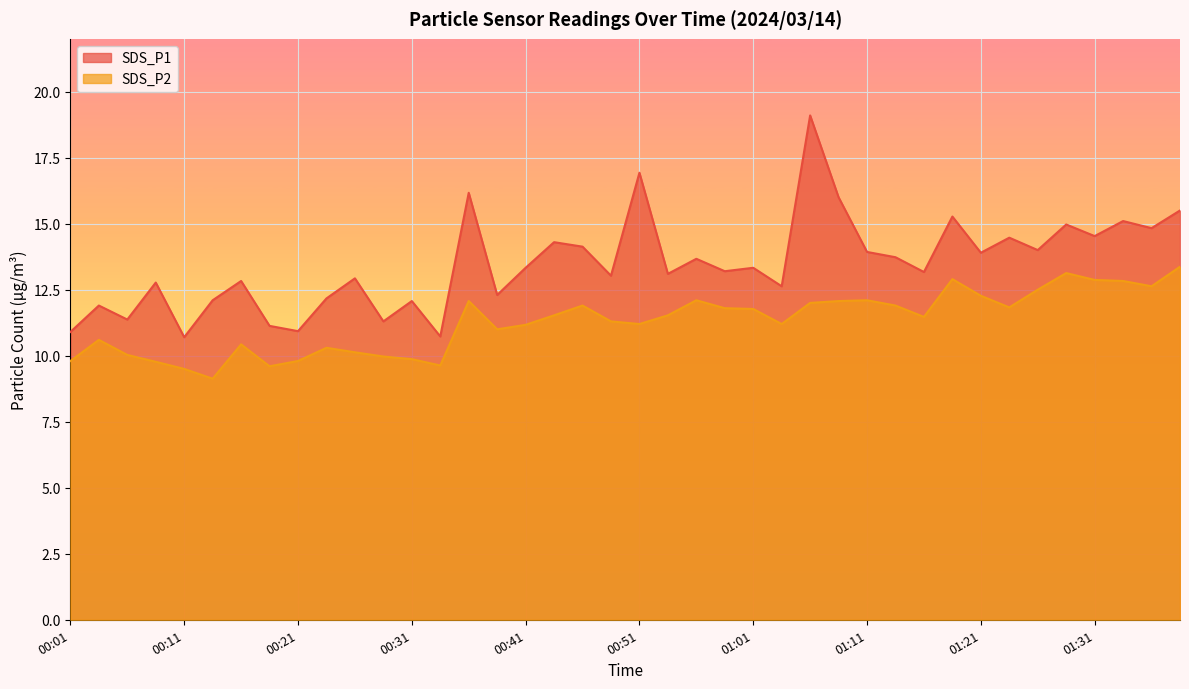

How many values in the SDS_P2 series are below 11?

14